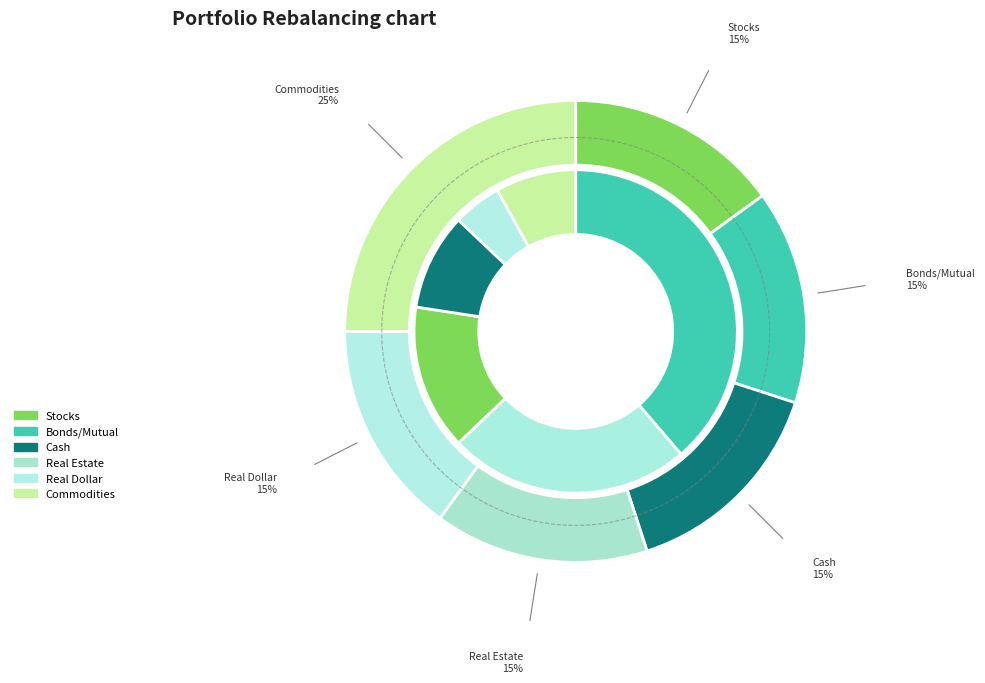

Does -34 represent more than half of the total?

No